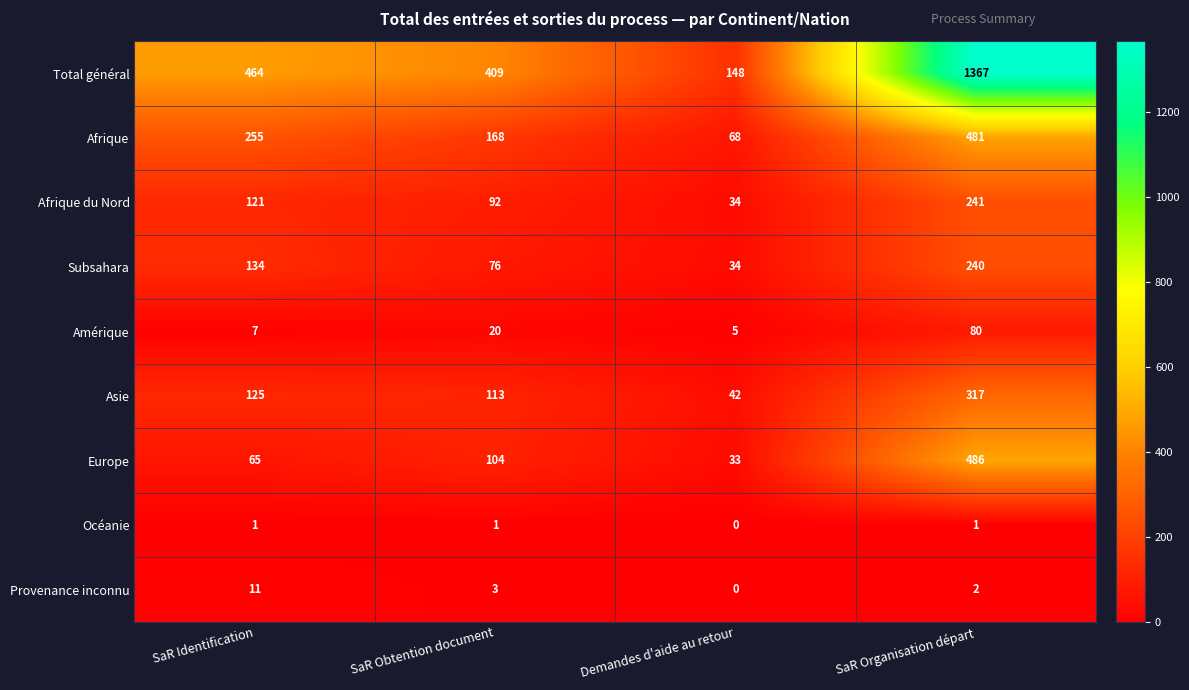

List the series in order of their peak value, lowest first.

Océanie, Provenance inconnu, Amérique, Subsahara, Afrique du Nord, Asie, Afrique, Europe, Total général